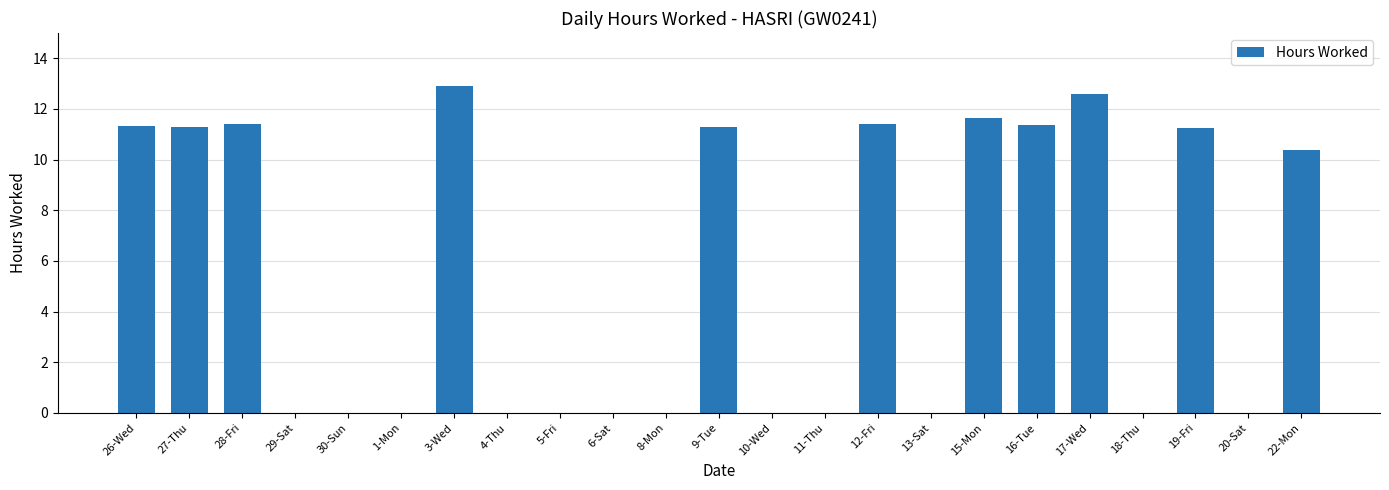

What is the difference between the values at 5-Fri and 9-Tue?

11.3